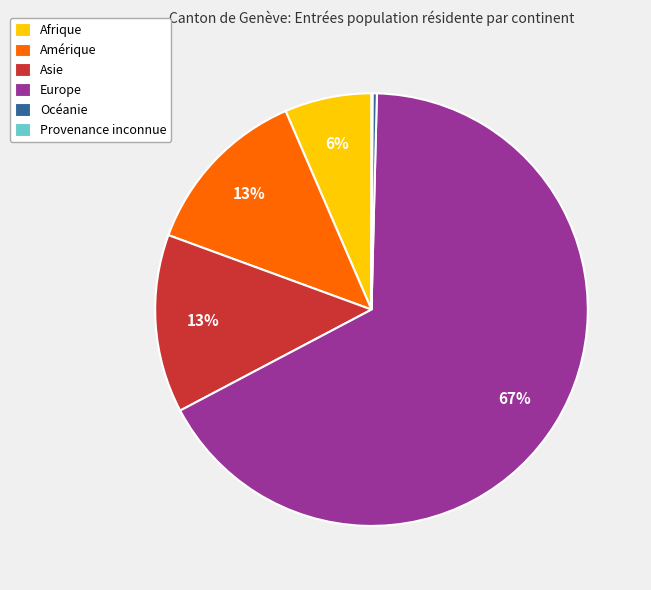

Which slice represents more than half of the pie?

Europe